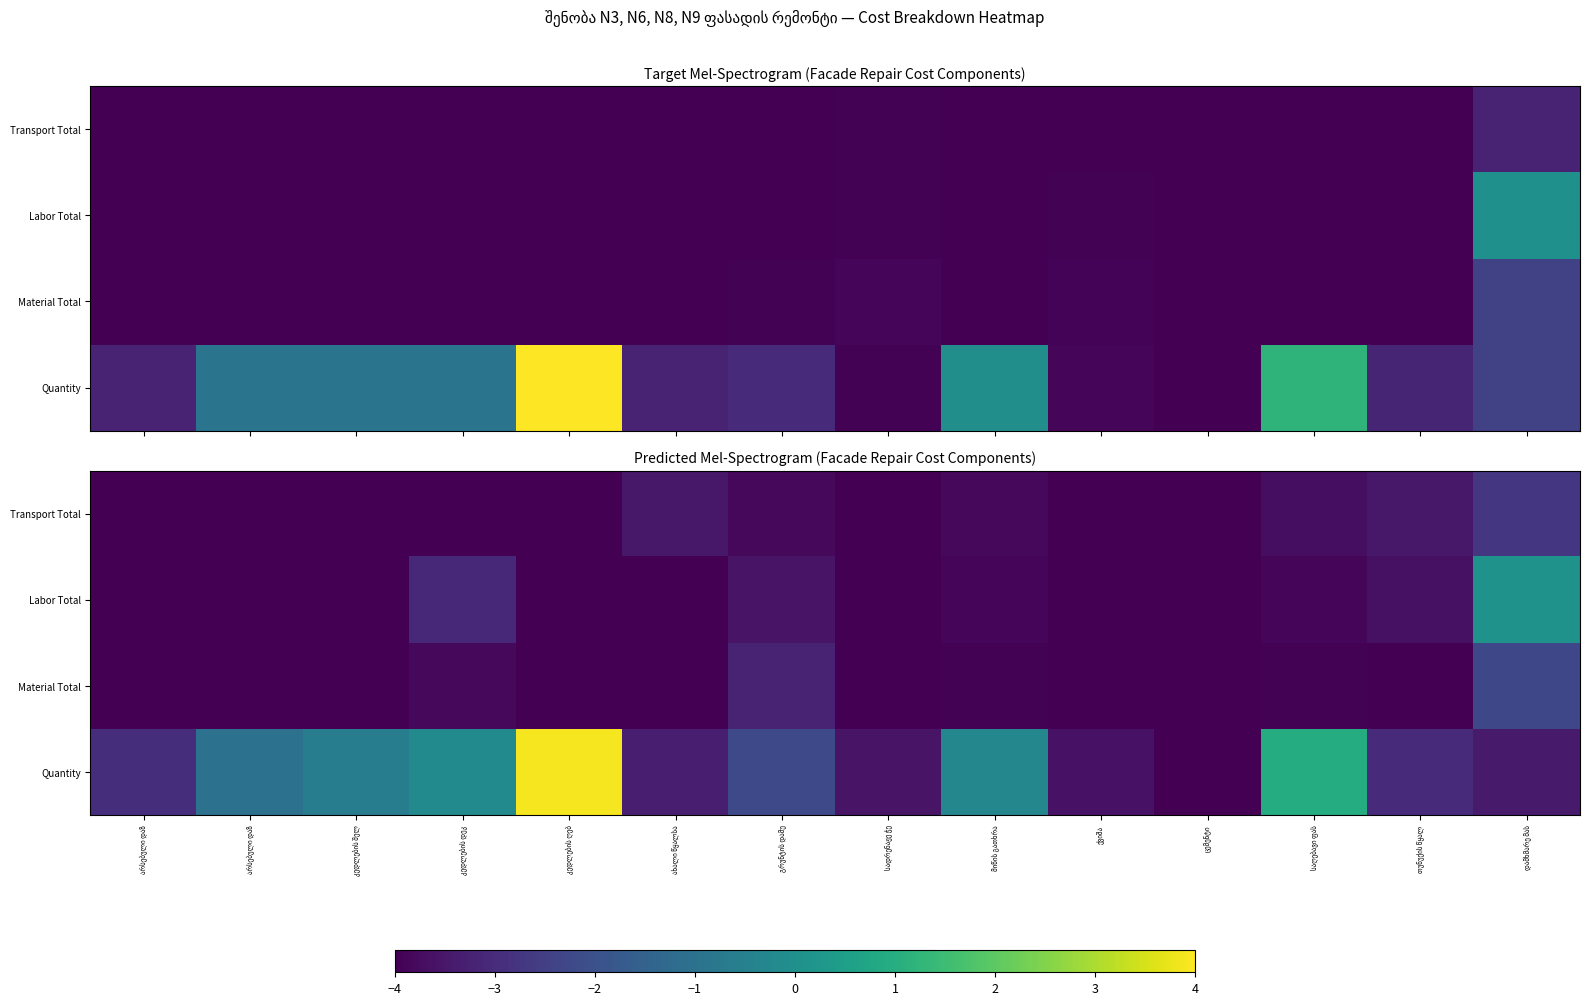

Read the Material Total value at არსებული დაზ.

-4.0